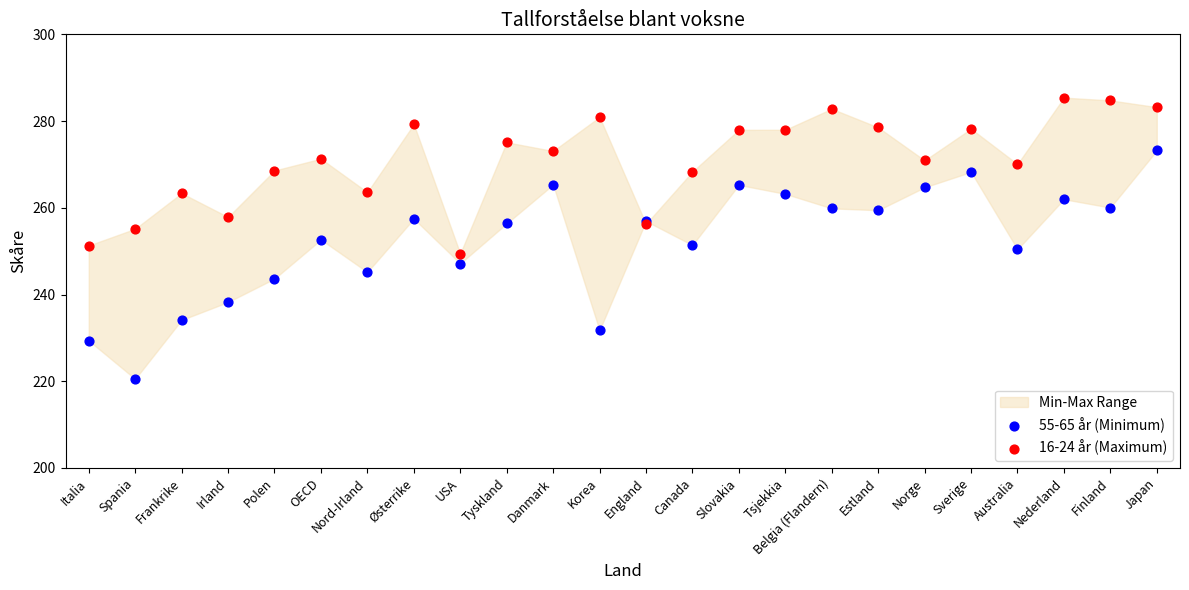

Which series has the widest spread of Y values?

55-65 år (Minimum)